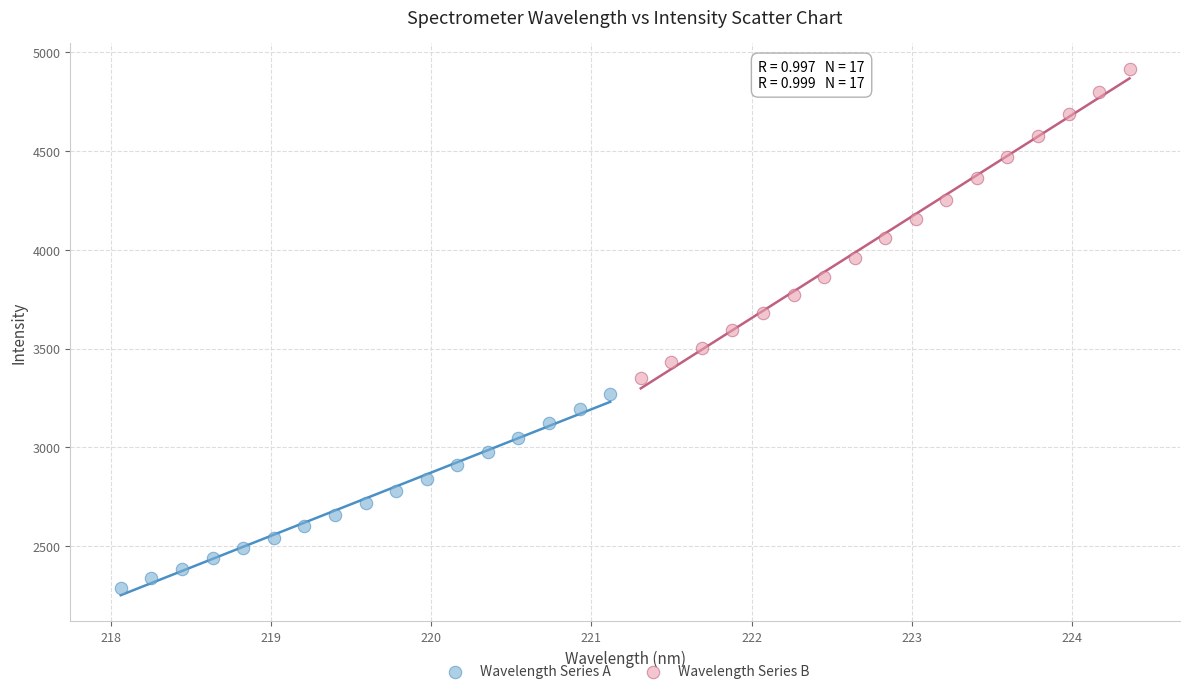

Which series reaches the maximum Y coordinate?

Wavelength Series B